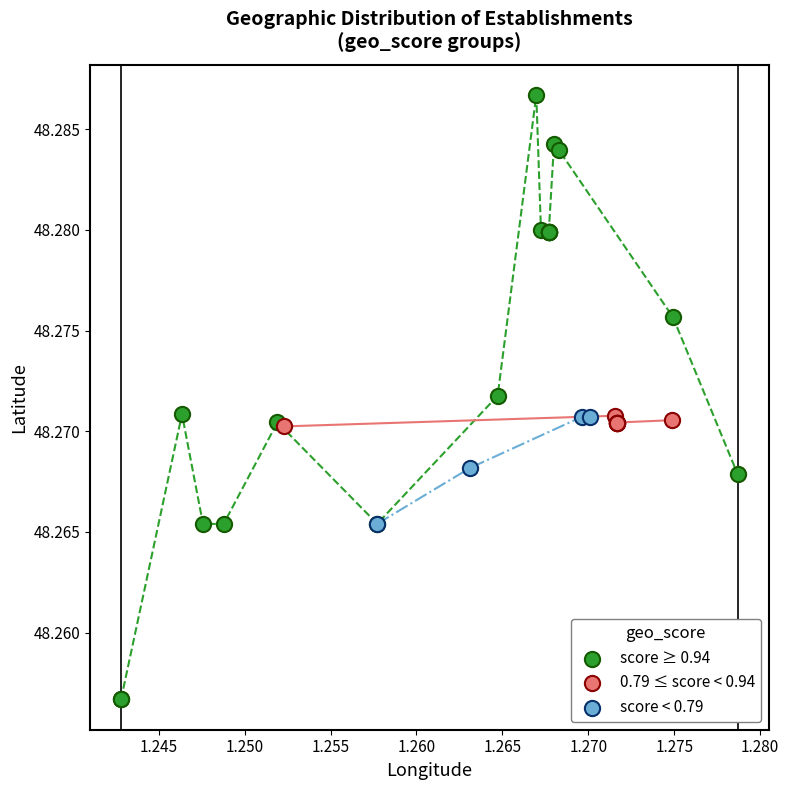

Which series has the largest Y range (max minus min)?

score ≥ 0.94